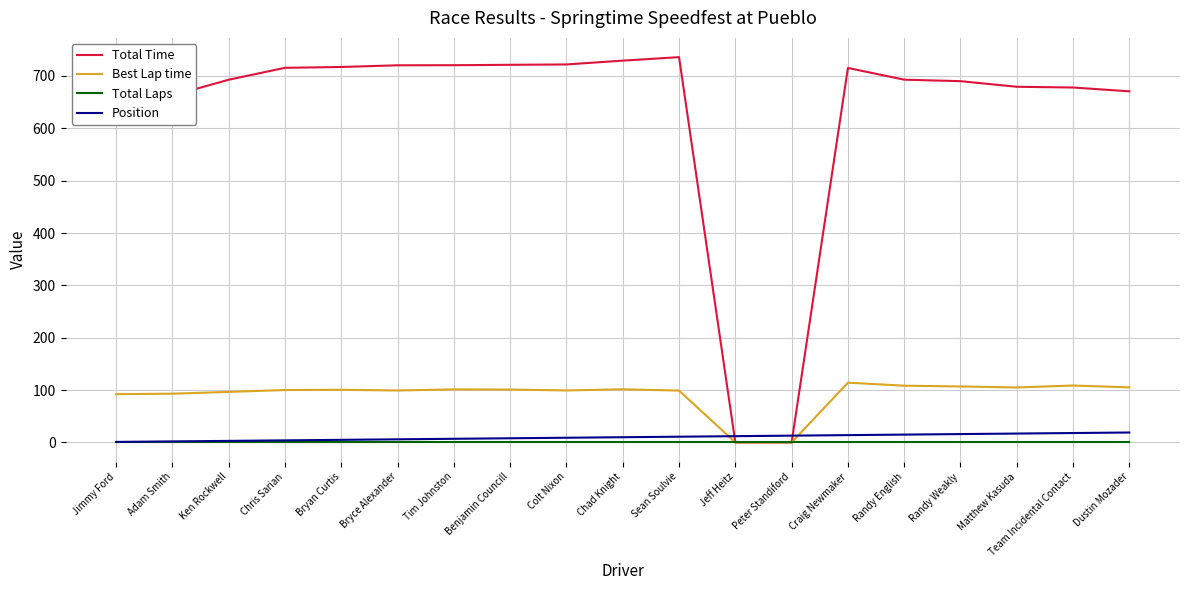

Which series has the largest range (max minus min)?

Total Time